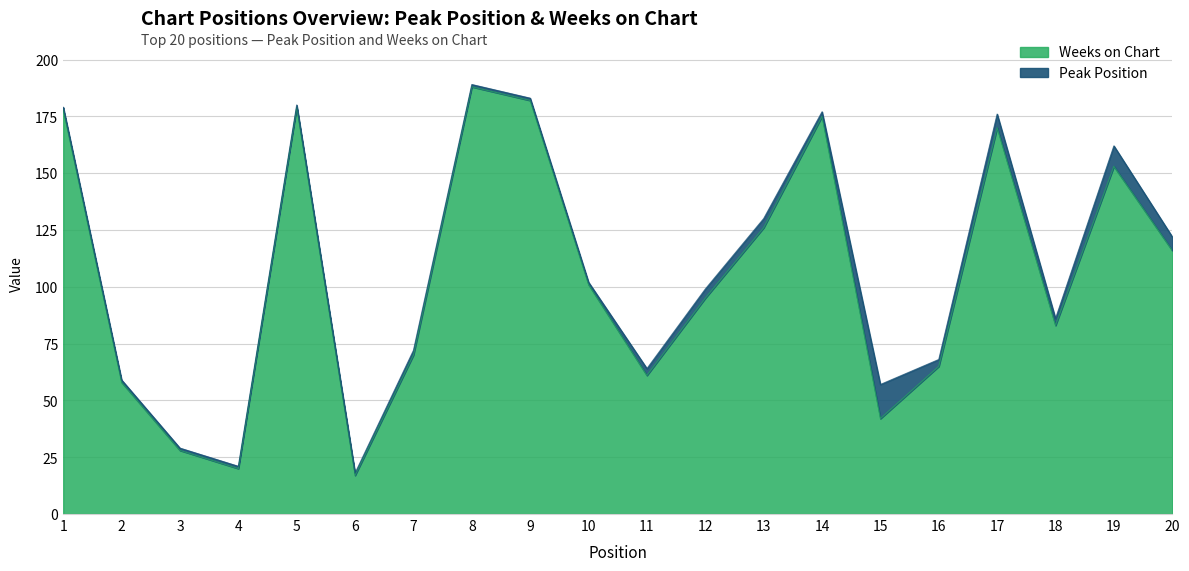

List the labels in order of value, smallest first.

6, 4, 3, 15, 2, 11, 16, 7, 18, 12, 10, 20, 13, 19, 17, 14, 1, 5, 9, 8